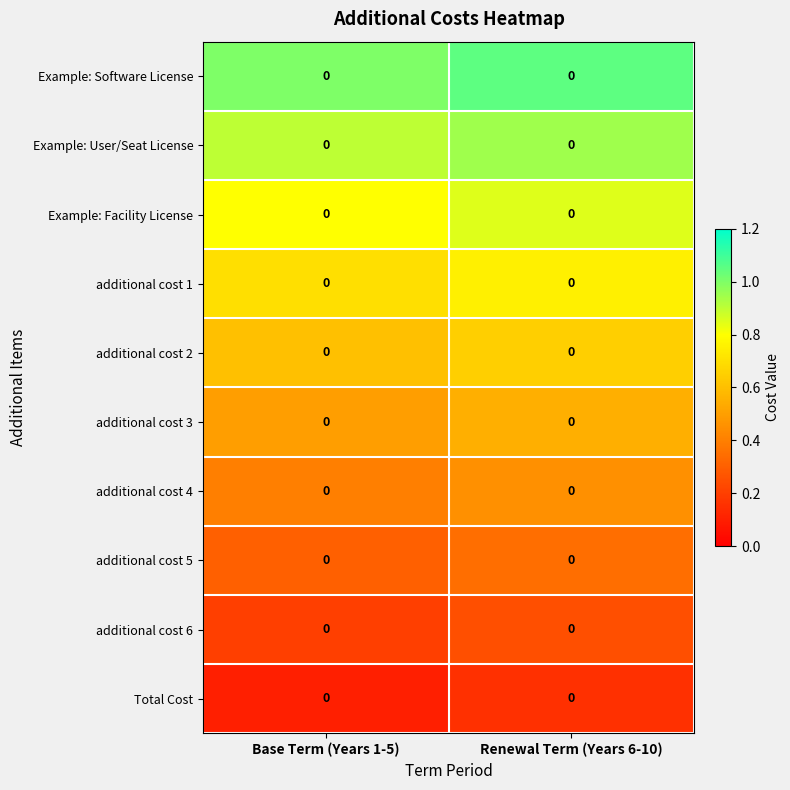

Which series has the largest total across all categories?

Example: Software License